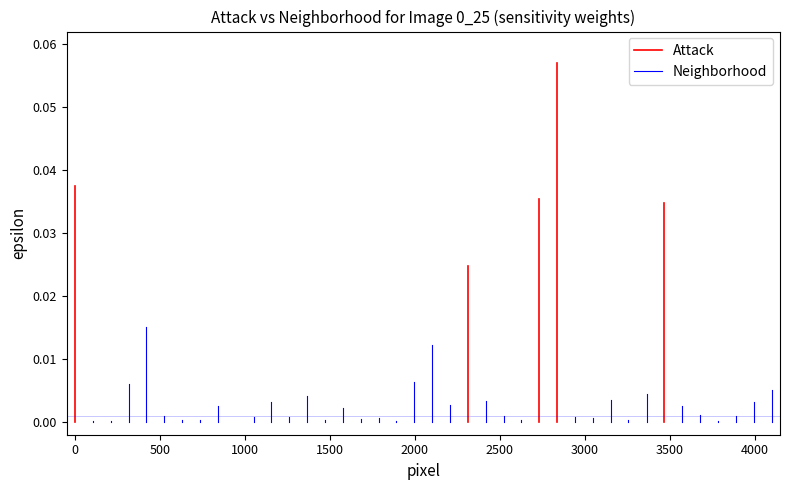

Is this an area chart (filled region under the line)?

No